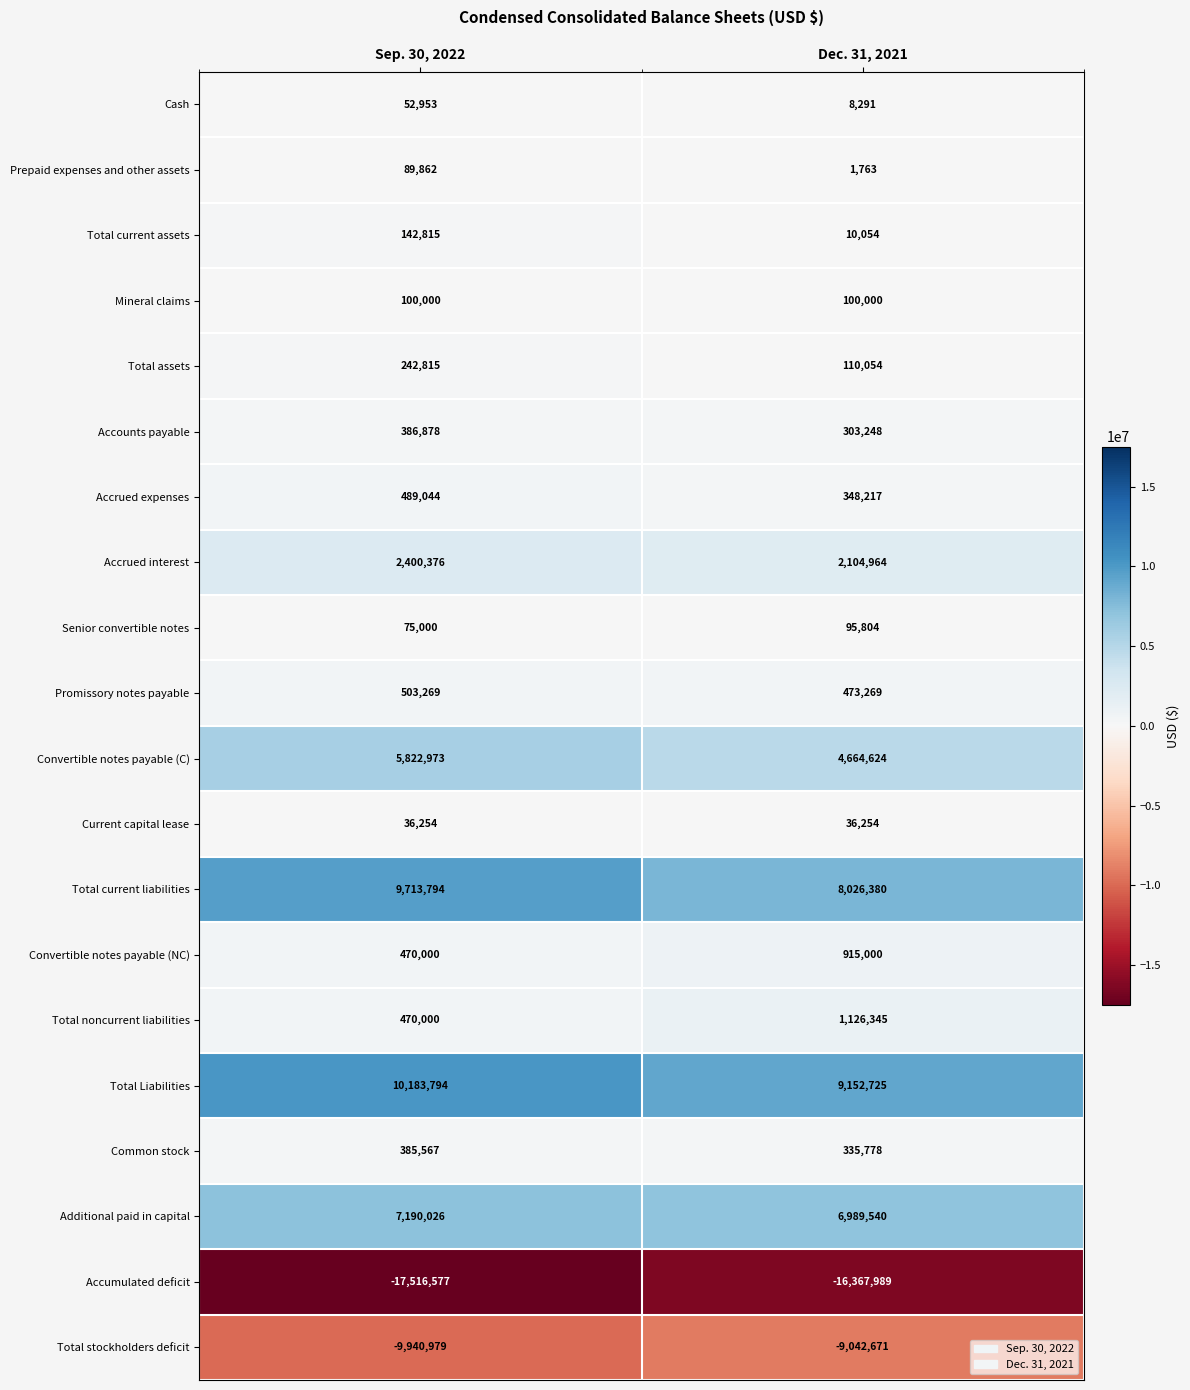

True or false: Accumulated deficit has a value of -24129848 at Sep. 30, 2022.

False